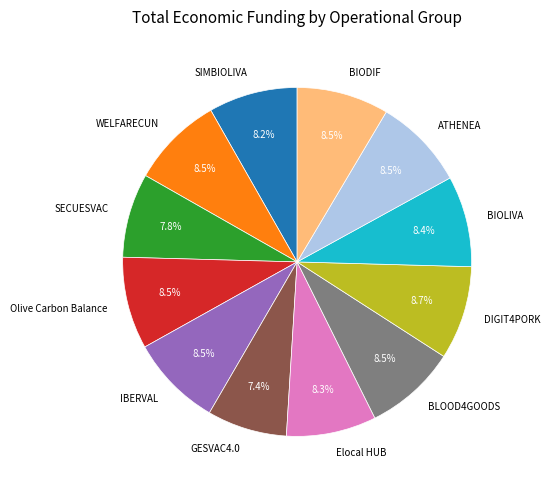

Between WELFARECUN and SECUESVAC, which is larger?

WELFARECUN